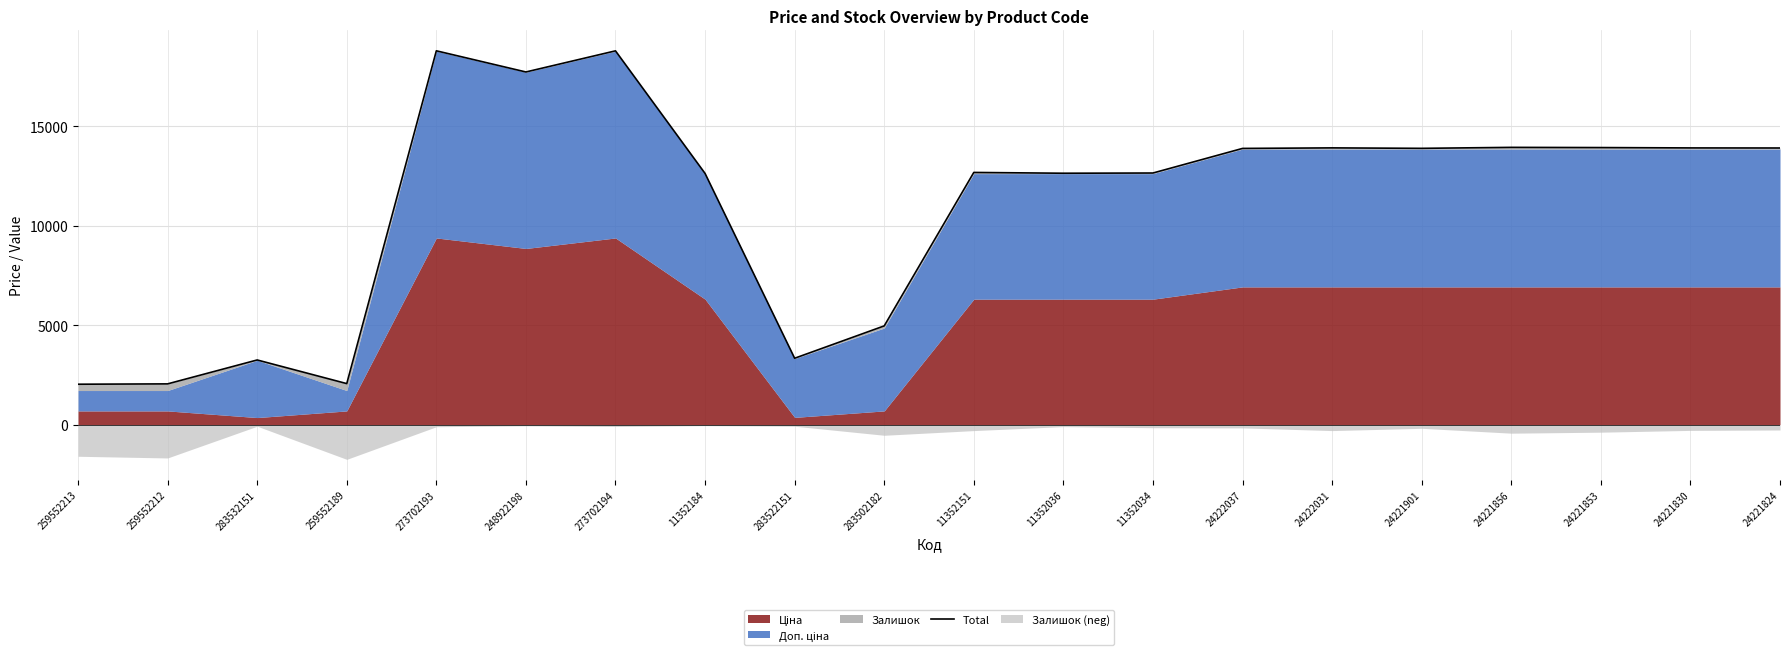

What is the sum of all values?

220955.1